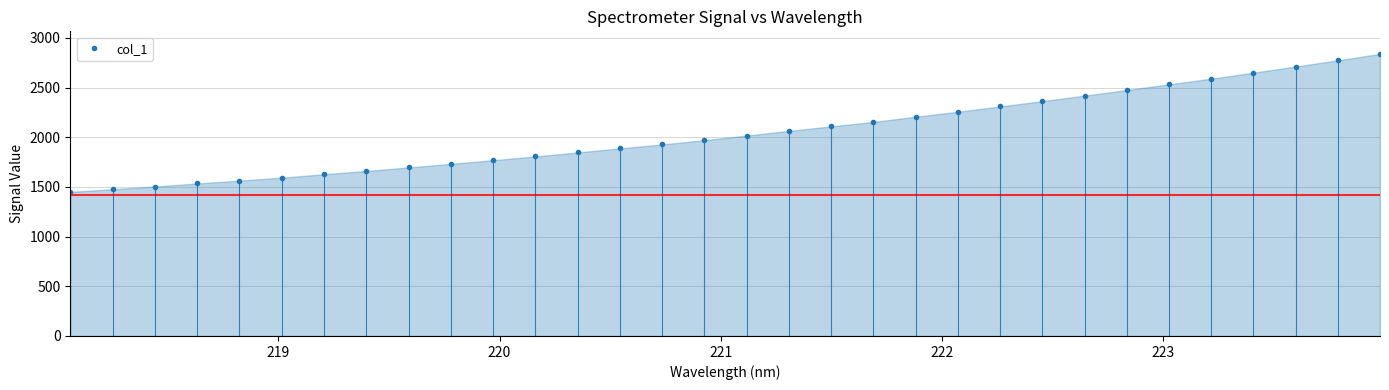

What is the sum of all values?

65525.7